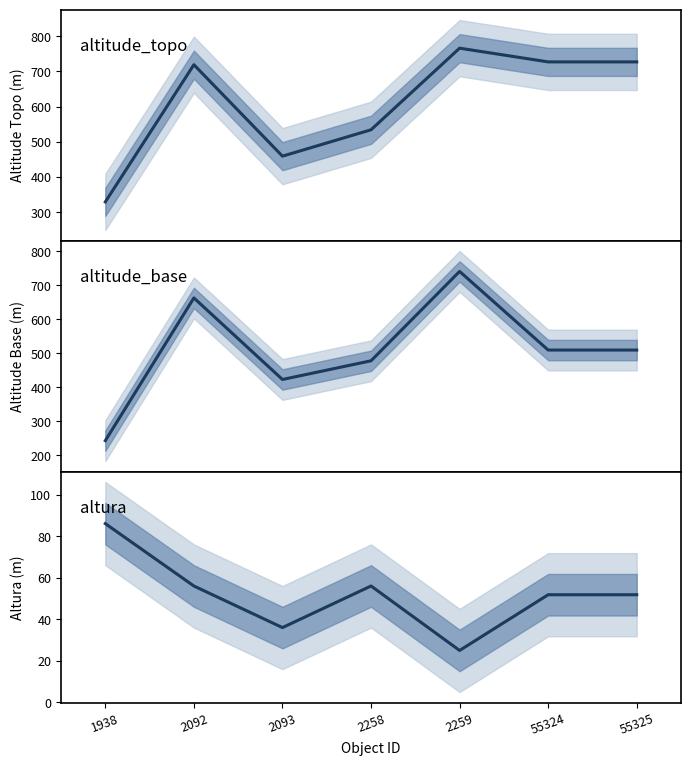

Which series has the largest range (max minus min)?

altitude_base